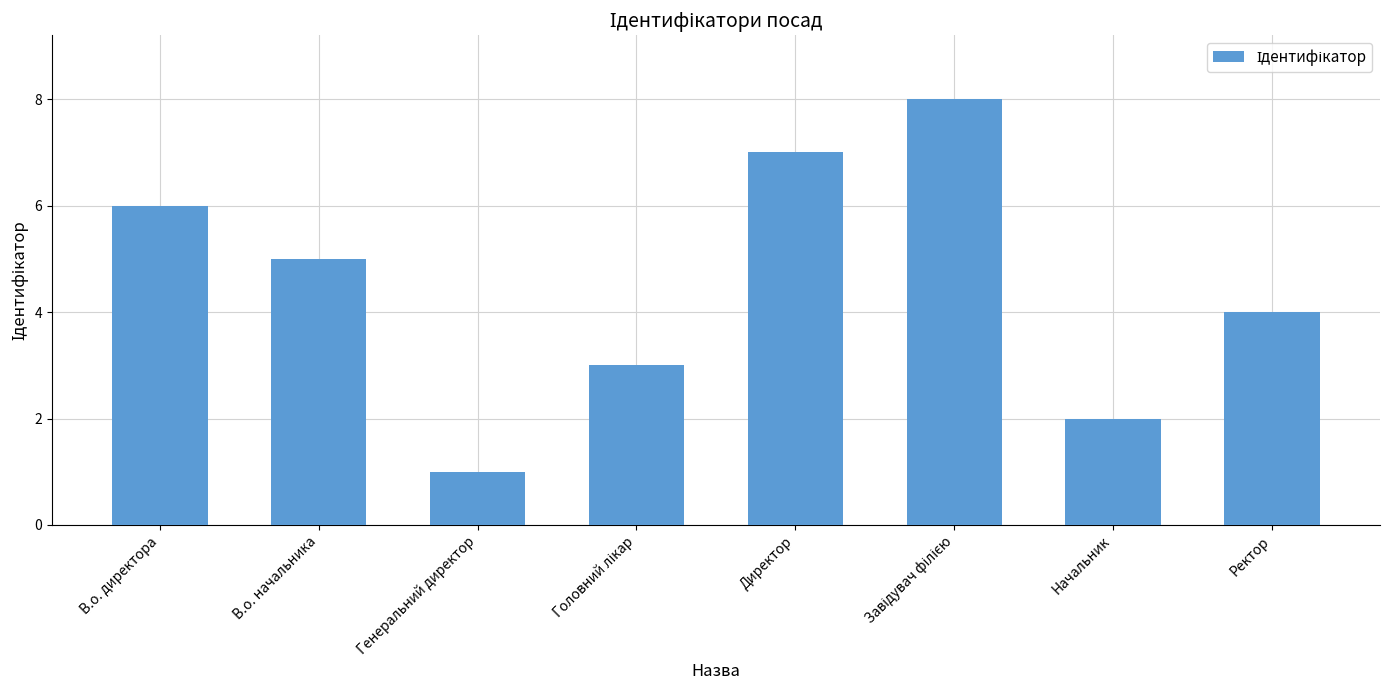

How many values are between 3 and 7?

5